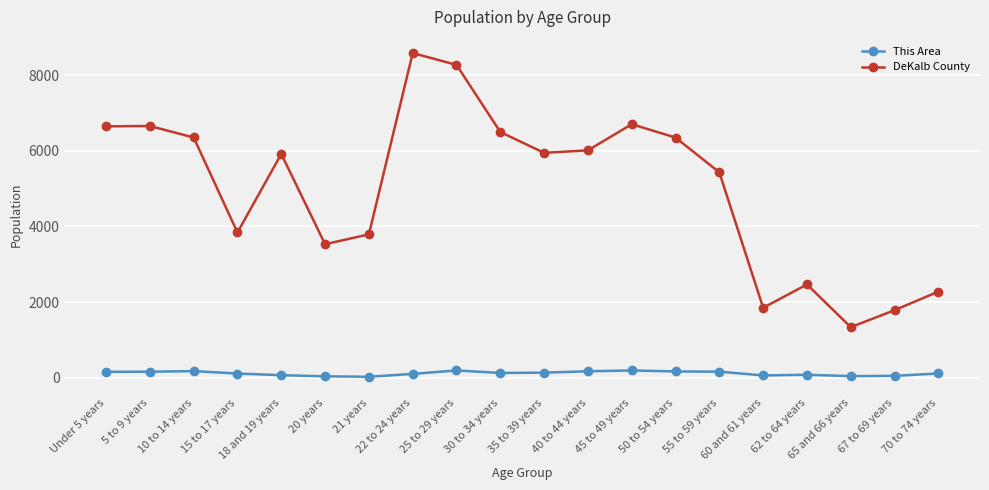

True or false: DeKalb County has more than 2 points higher than both neighbors.

True